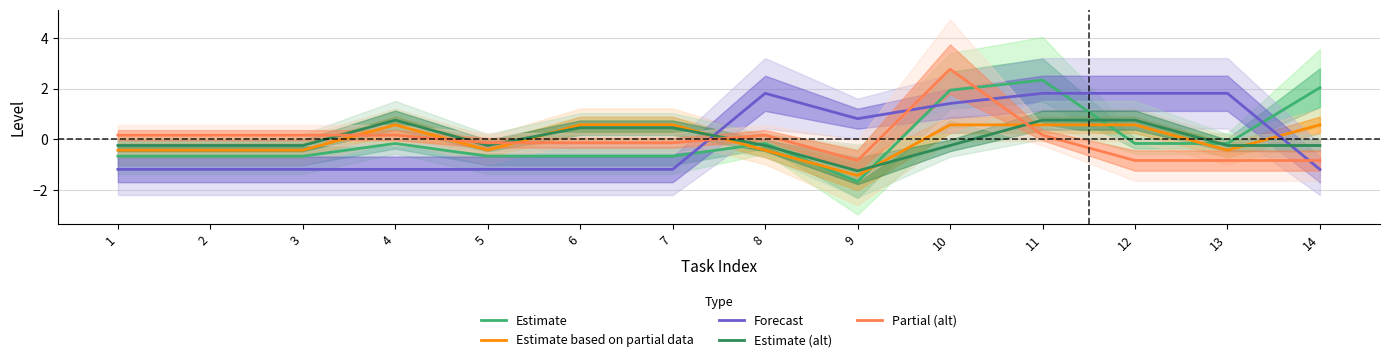

Which series has the largest total across all categories?

Estimate based on partial data